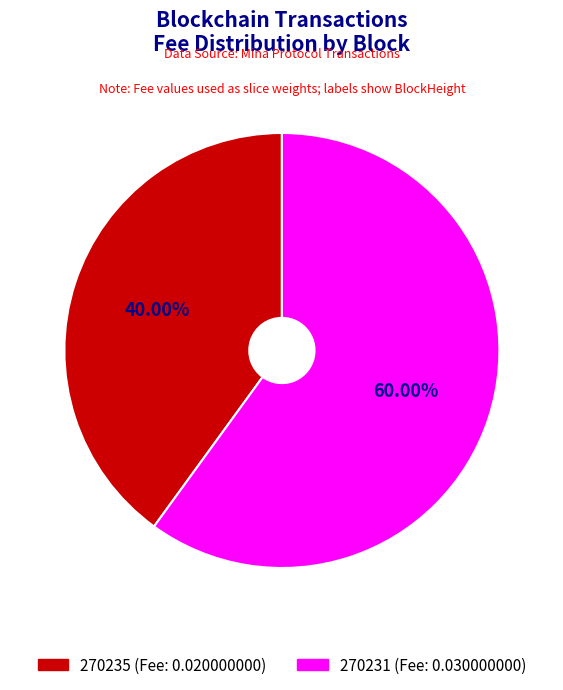

Rank the categories by value from highest to lowest.

270231, 270235